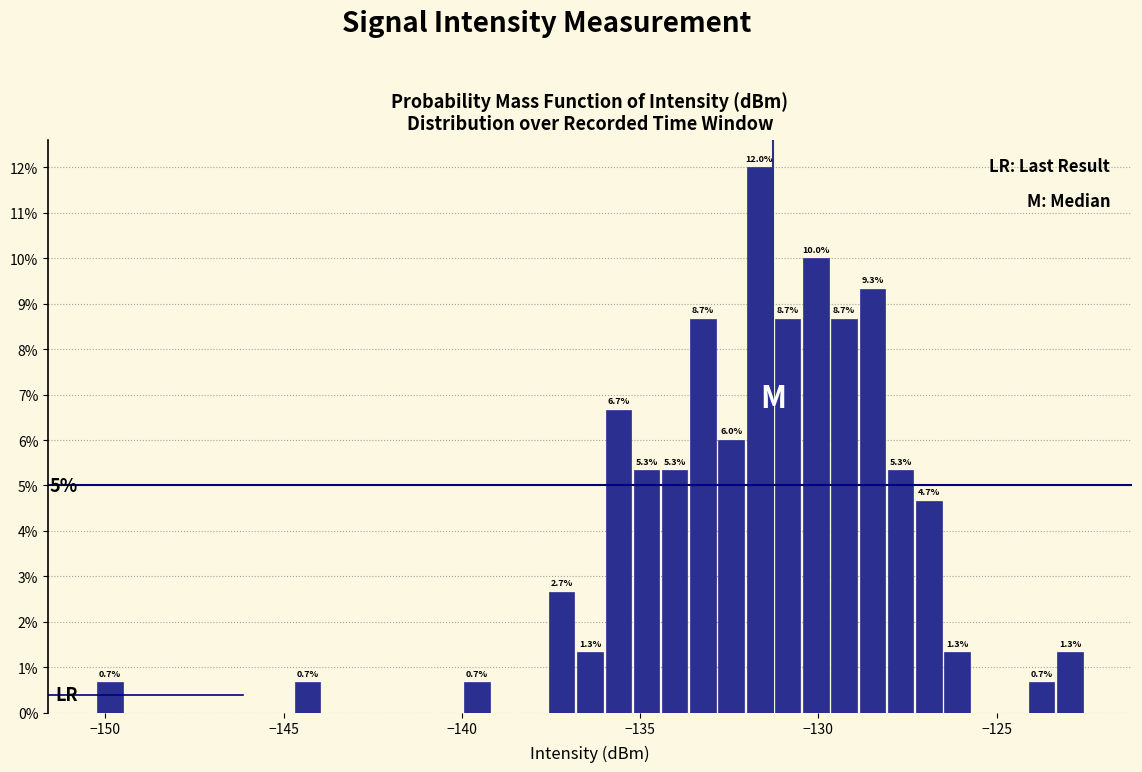

Around what value on the x-axis is the tallest bar? Give the approximate position of its centre, as read against the axis.

-131.5